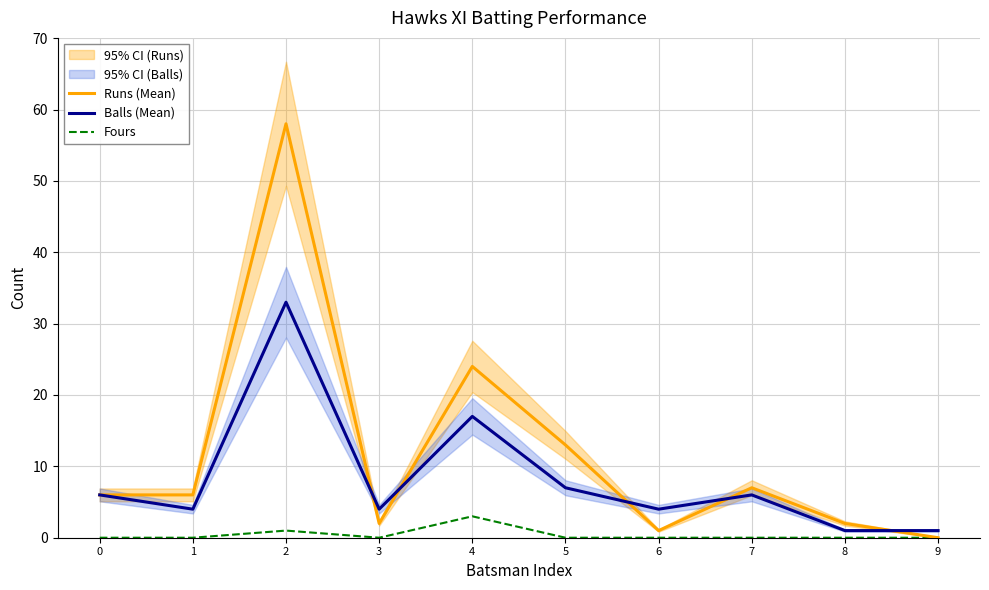

Rank the categories by Balls (Mean) value from lowest to highest.

8, 9, 1, 3, 6, 0, 7, 5, 4, 2